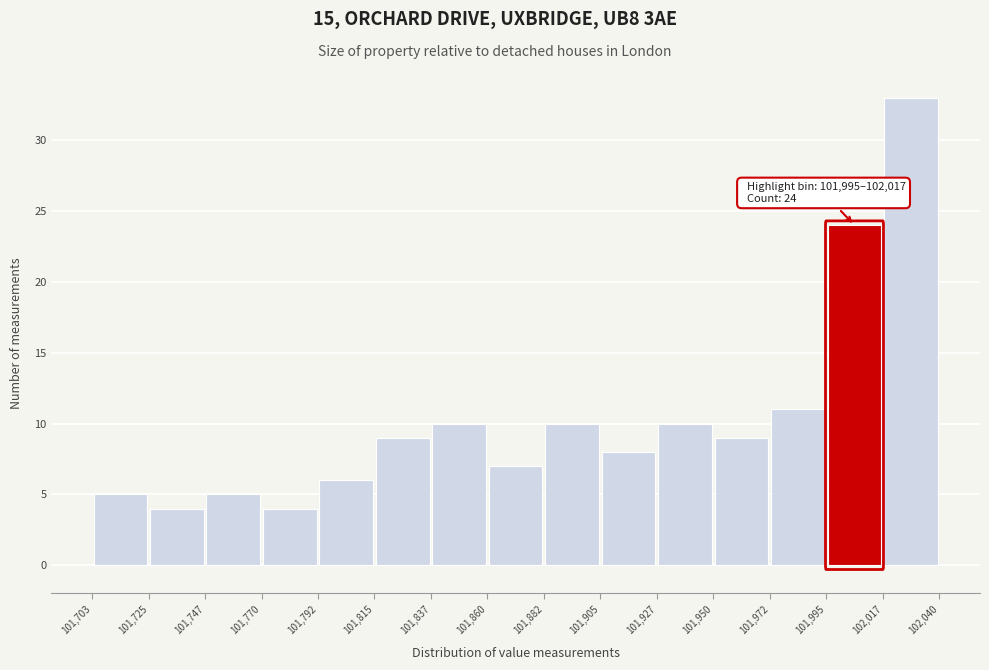

Which range on the x-axis has the tallest bar?

102,017 to 102,040